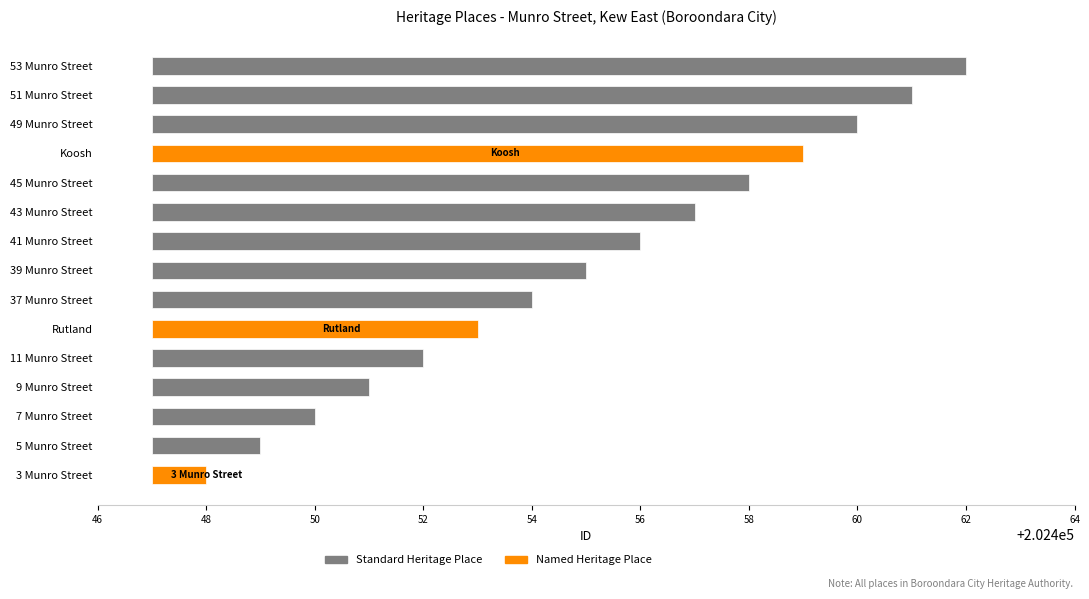

Rank the categories by value from lowest to highest.

3 Munro Street, 5 Munro Street, 7 Munro Street, 9 Munro Street, 11 Munro Street, Rutland, 37 Munro Street, 39 Munro Street, 41 Munro Street, 43 Munro Street, 45 Munro Street, Koosh, 49 Munro Street, 51 Munro Street, 53 Munro Street